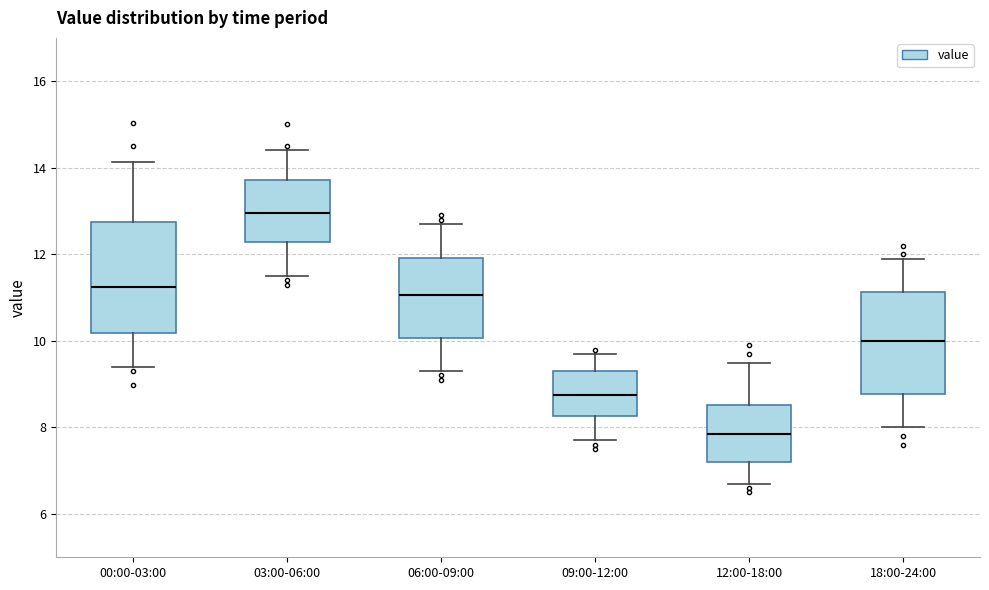

Where does the median line of the box for 18:00-24:00 sit on the y-axis? The values are not printed on the chart, so give them approximately, as read against the axis.

10.0